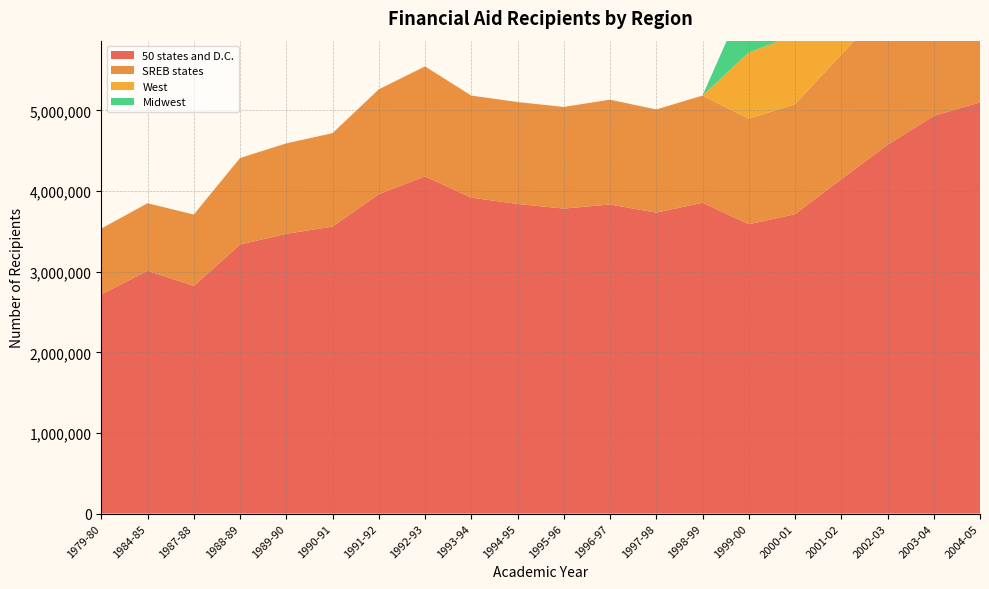

Reading left to right, what are all the values shown in this chart?

50 states and D.C.: 1979-80=2717533	1984-85=3010987	1987-88=2823500	1988-89=3336902	1989-90=3469839	1990-91=3559333	1991-92=3961327	1992-93=4182867	1993-94=3918397	1994-95=3839806	1995-96=3782745	1996-97=3833492	1997-98=3732807	1998-99=3855180	1999-00=3588573	2000-01=3712940	2001-02=4146776	2002-03=4573283	2003-04=4932041	2004-05=5100259
SREB states: 1979-80=817342	1984-85=838330	1987-88=885174	1988-89=1072847	1989-90=1121635	1990-91=1158872	1991-92=1300337	1992-93=1363298	1993-94=1266003	1994-95=1264233	1995-96=1260689	1996-97=1299872	1997-98=1279337	1998-99=1328721	1999-00=1307893	2000-01=1364270	2001-02=1545754	2002-03=1719221	2003-04=1868850	2004-05=1930552
West: 1979-80=0	1984-85=0	1987-88=0	1988-89=0	1989-90=0	1990-91=0	1991-92=0	1992-93=0	1993-94=0	1994-95=0	1995-96=0	1996-97=0	1997-98=0	1998-99=0	1999-00=823159	2000-01=856967	2001-02=956232	2002-03=1039775	2003-04=1125977	2004-05=1182500
Midwest: 1979-80=0	1984-85=0	1987-88=0	1988-89=0	1989-90=0	1990-91=0	1991-92=0	1992-93=0	1993-94=0	1994-95=0	1995-96=0	1996-97=0	1997-98=0	1998-99=0	1999-00=765144	2000-01=792111	2001-02=895811	2002-03=1011076	2003-04=1091251	2004-05=1124691